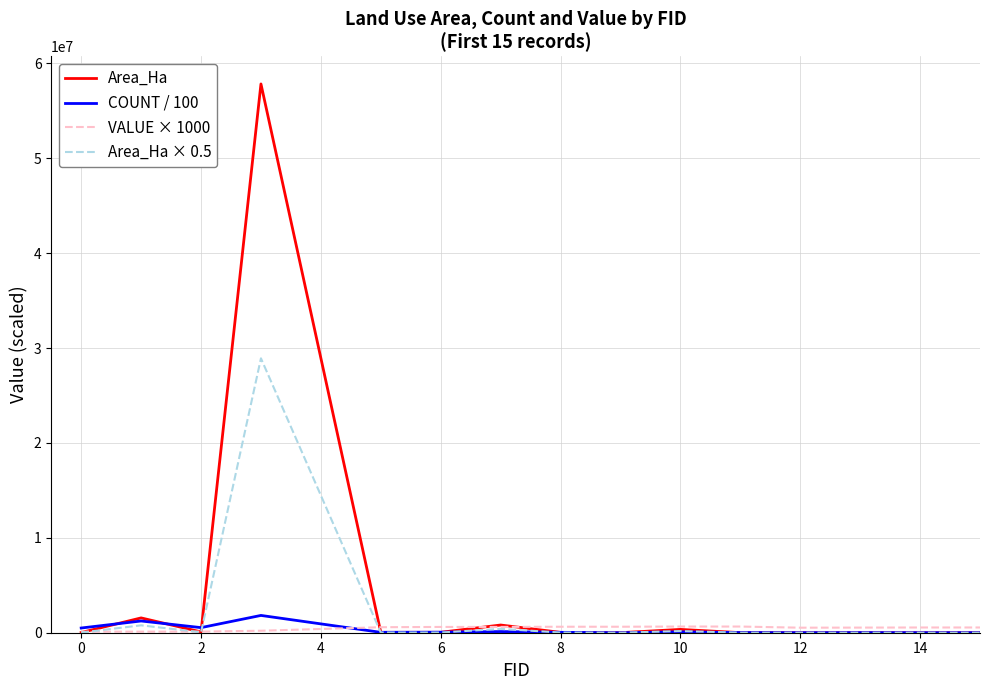

Which series has the widest spread of values?

Area_Ha